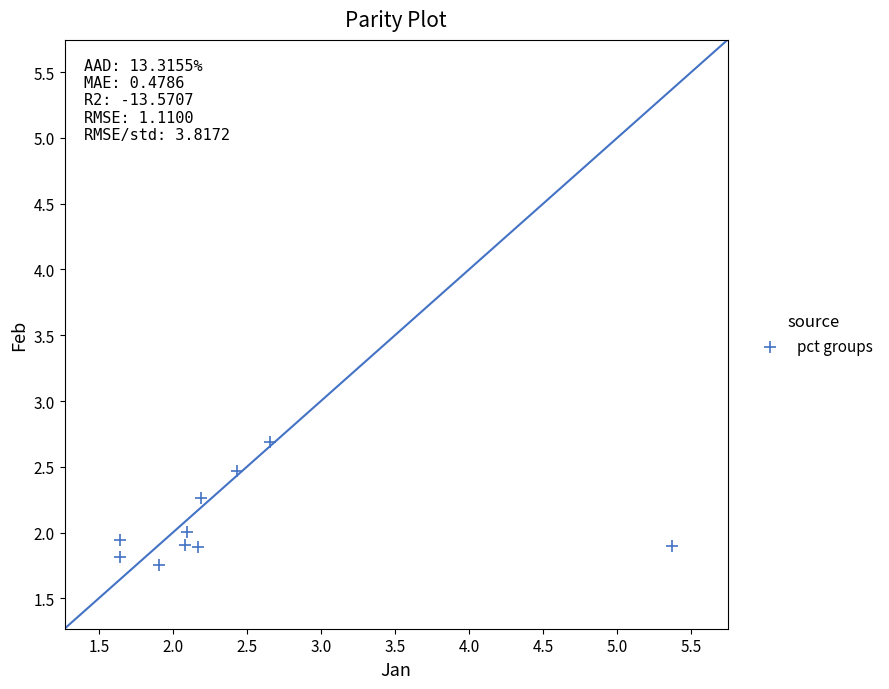

What is the range of X values (max minus min)?

3.7